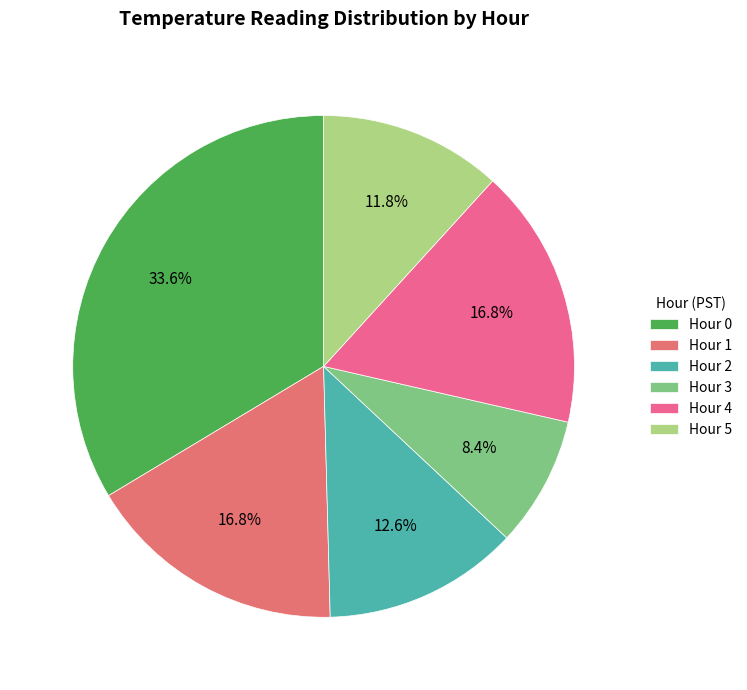

To the nearest percent, what percentage of the pie is Hour 3?

8%